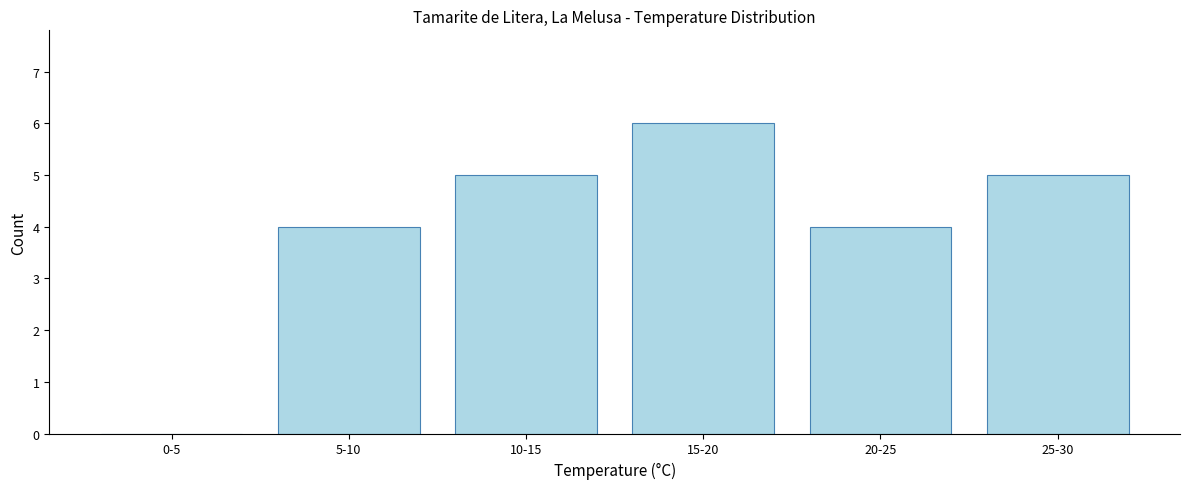

Reading left to right, list all the values displayed in this chart.

0-5=0	5-10=4	10-15=5	15-20=6	20-25=4	25-30=5